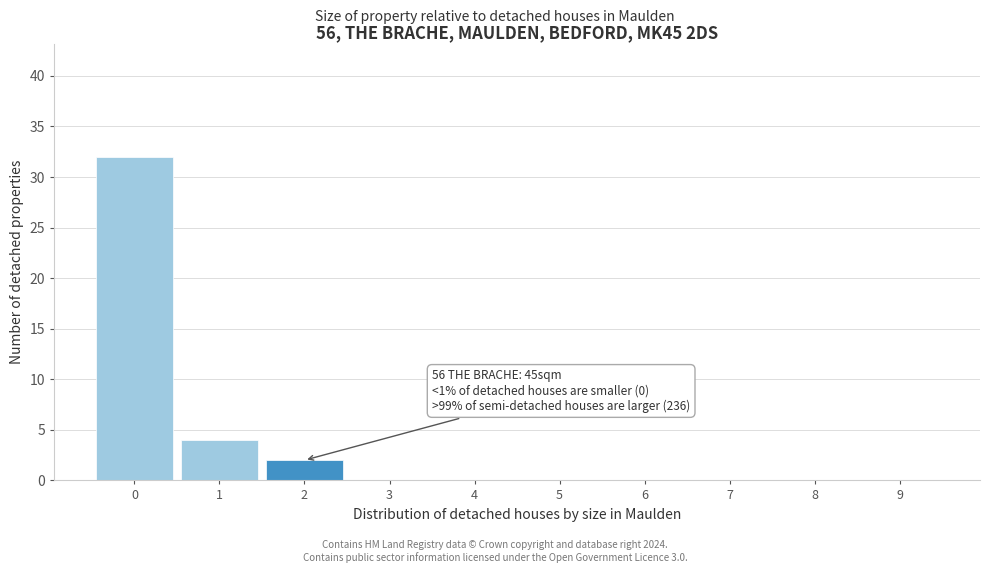

Reading left to right, extract all data points from this chart.

0=32	1=4	2=2	3=0	4=0	5=0	6=0	7=0	8=0	9=0